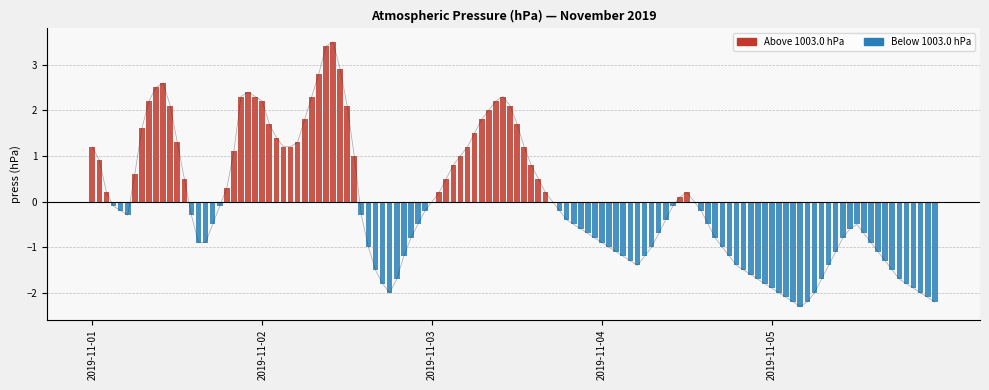

Are the bars horizontal?

No